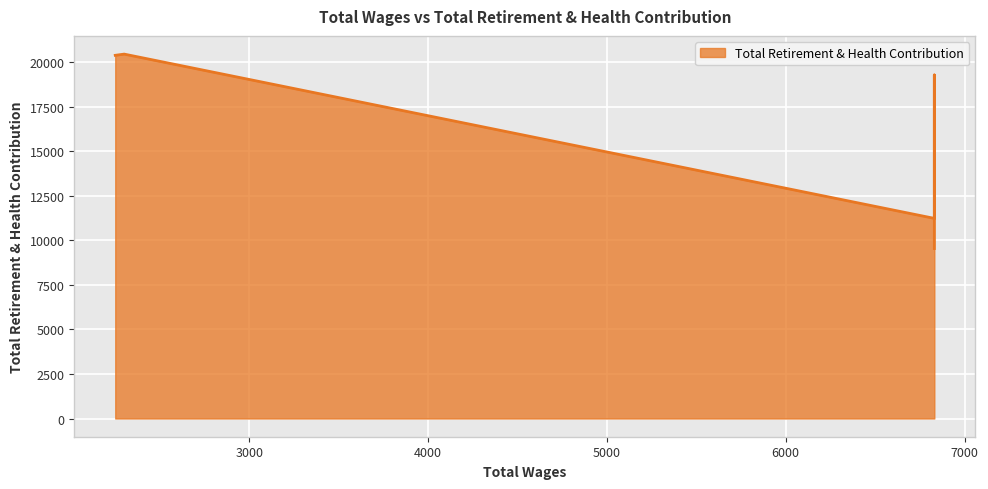

What is the greatest value displayed?

20449